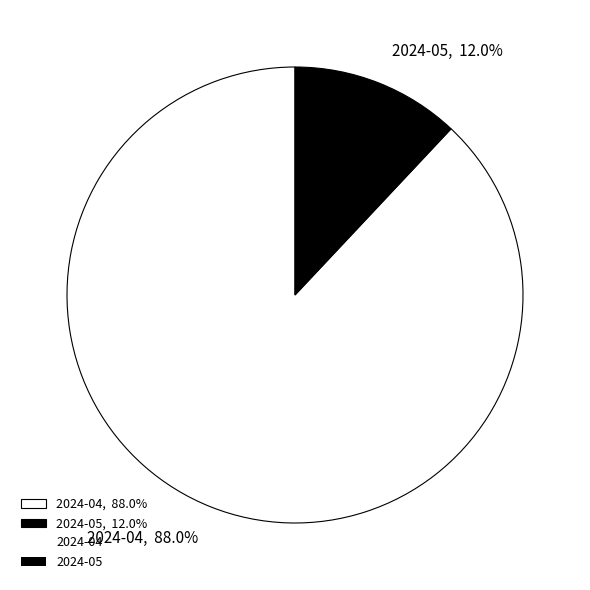

How much of the chart is everything except 2024-05?

88.0%